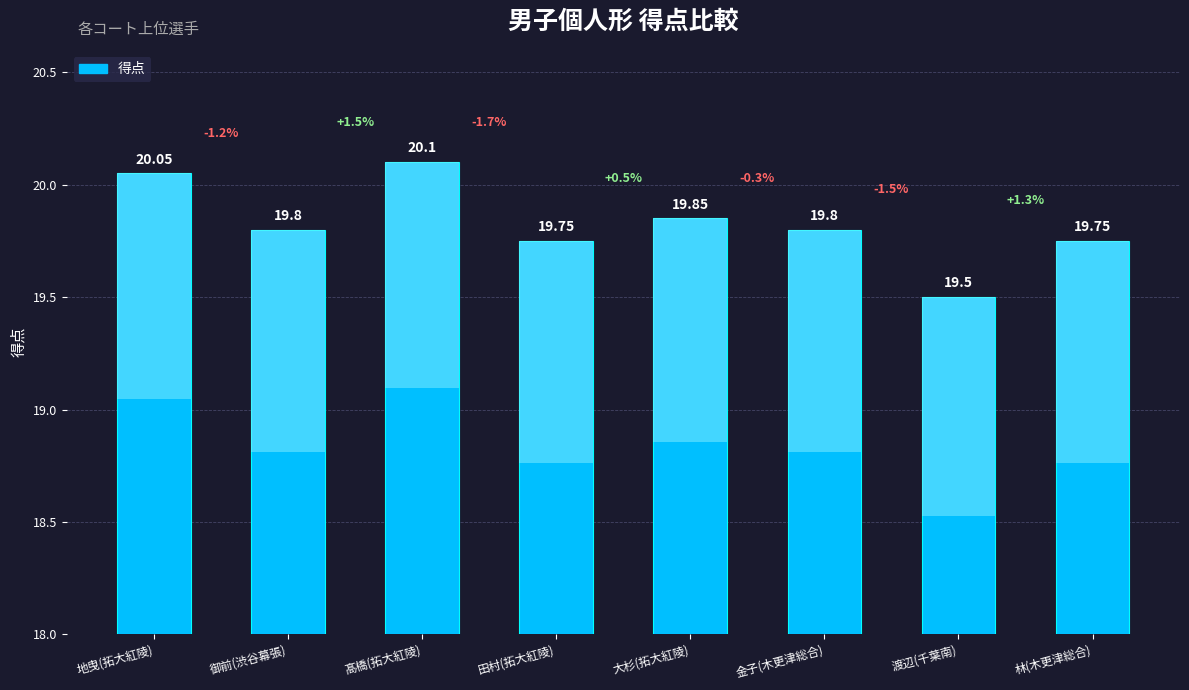

Reading left to right, list all the values displayed in this chart.

地曳(拓大紅陵)=20.1	御前(渋谷幕張)=19.8	髙橋(拓大紅陵)=20.1	田村(拓大紅陵)=19.8	大杉(拓大紅陵)=19.9	金子(木更津総合)=19.8	渡辺(千葉南)=19.5	林(木更津総合)=19.8